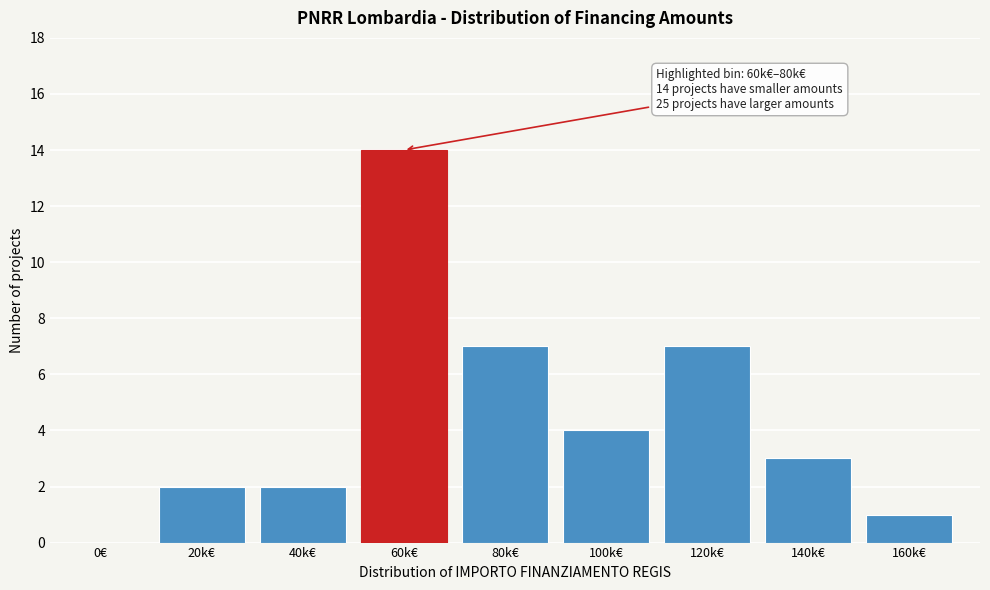

Reading left to right, extract all data points from this chart.

0€=0	20k€=2	40k€=2	60k€=14	80k€=7	100k€=4	120k€=7	140k€=3	160k€=1